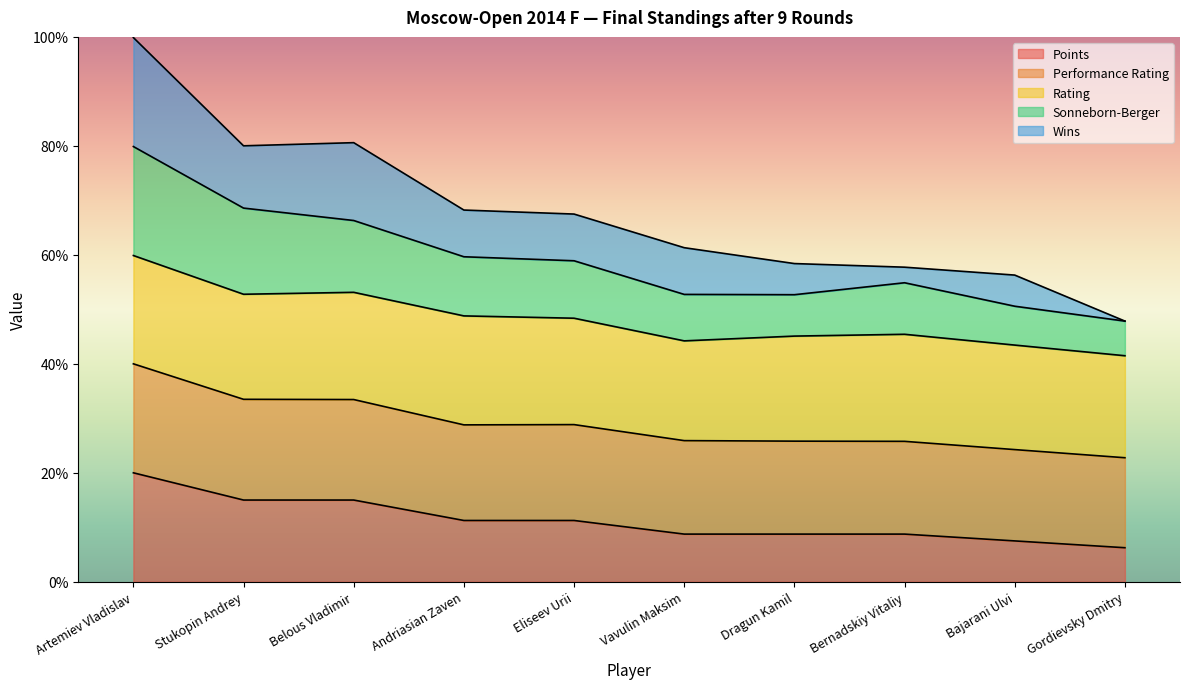

True or false: Performance Rating and Points intersect in this chart.

False